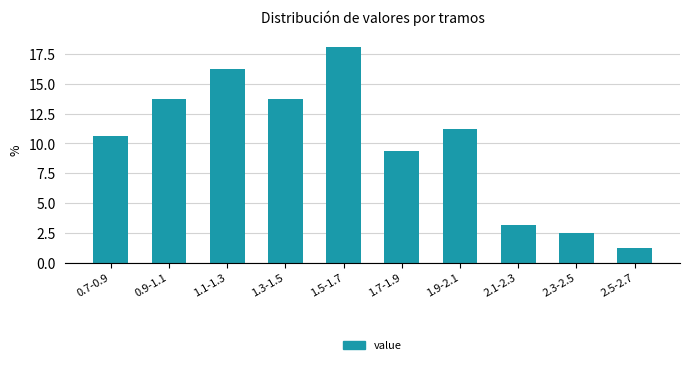

At which label is the value closest to 9?

1.7-1.9